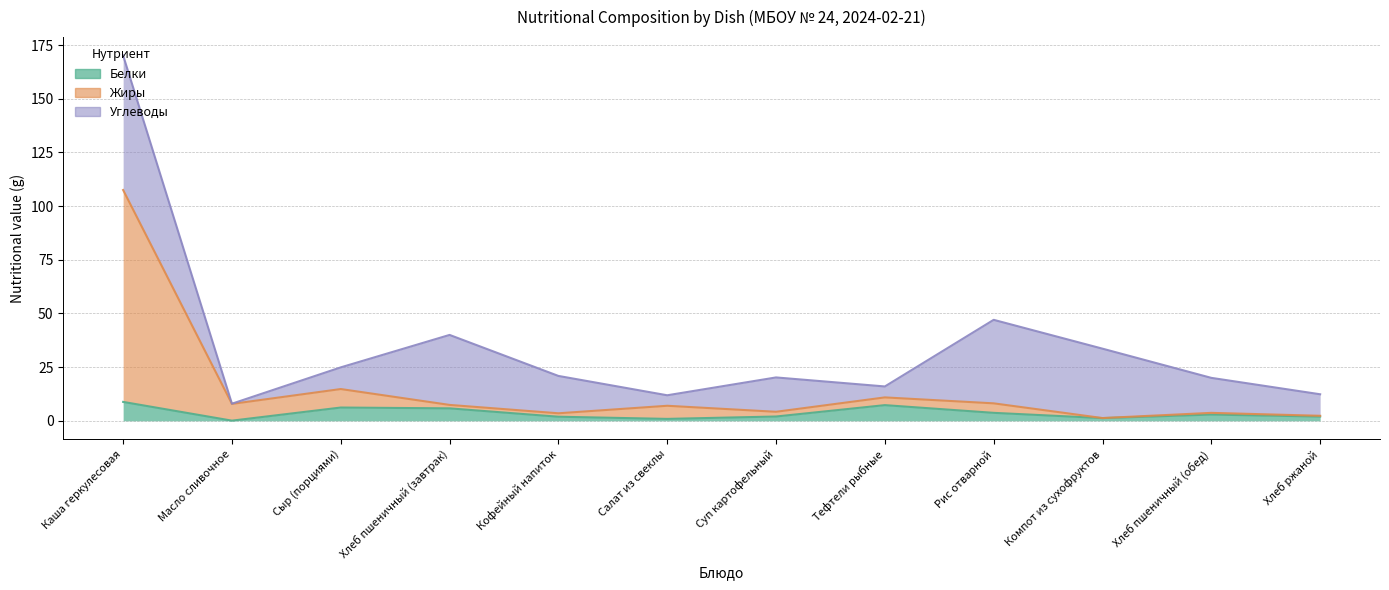

What is the value of the Белки point at the 1st from the left?

8.8